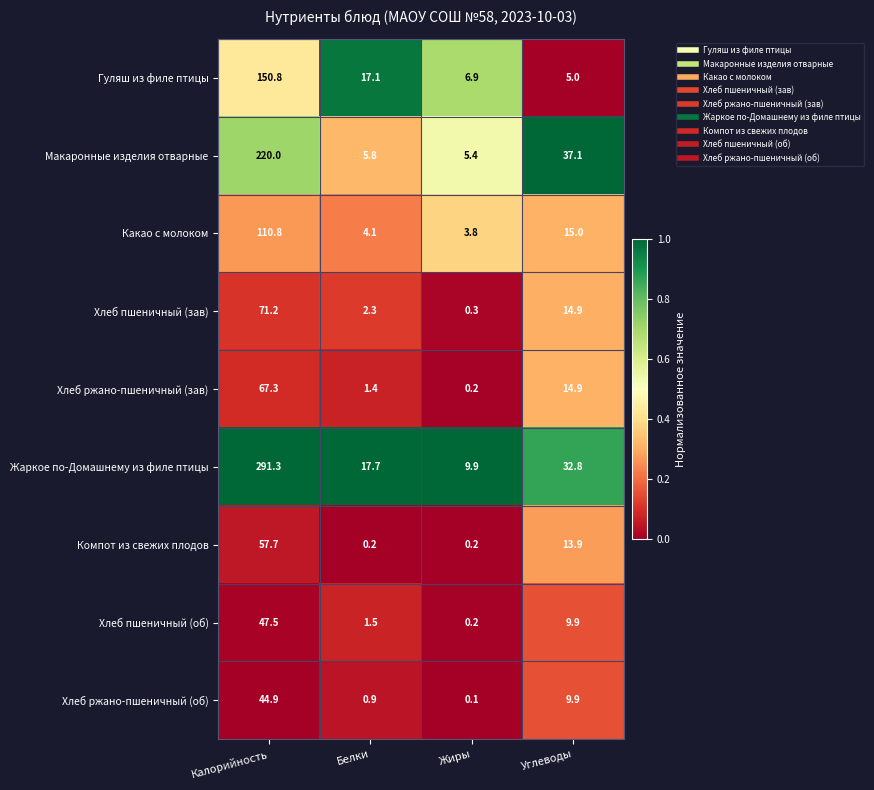

What is the difference between the second highest and minimum values in the Компот из свежих плодов series?

13.7